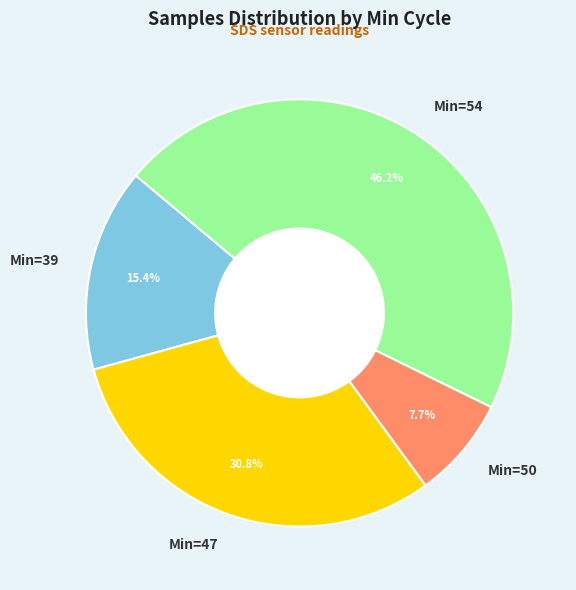

Rank the categories by value from lowest to highest.

Min=50, Min=39, Min=47, Min=54